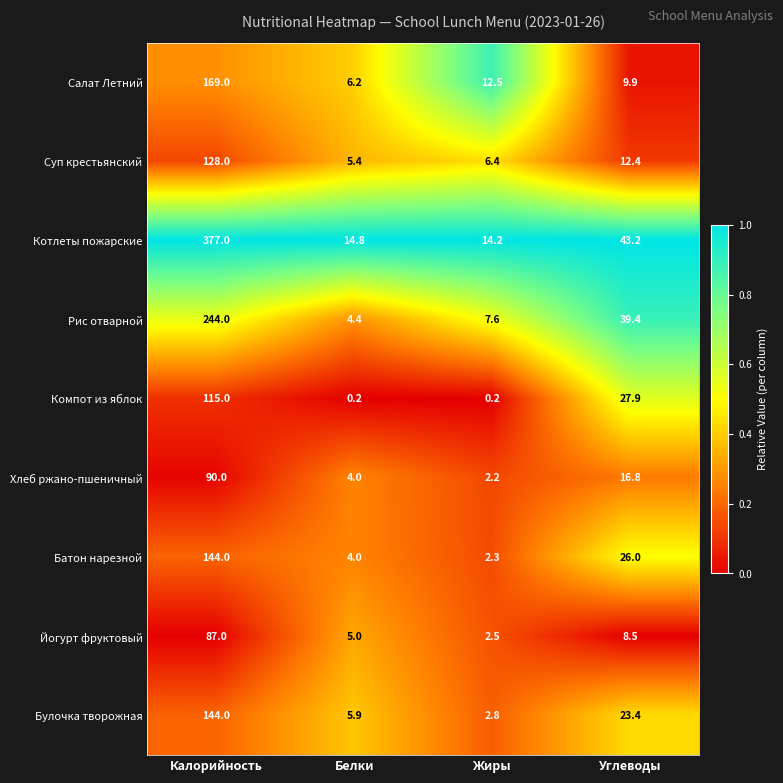

At which label does Йогурт фруктовый first exceed 8?

Калорийность